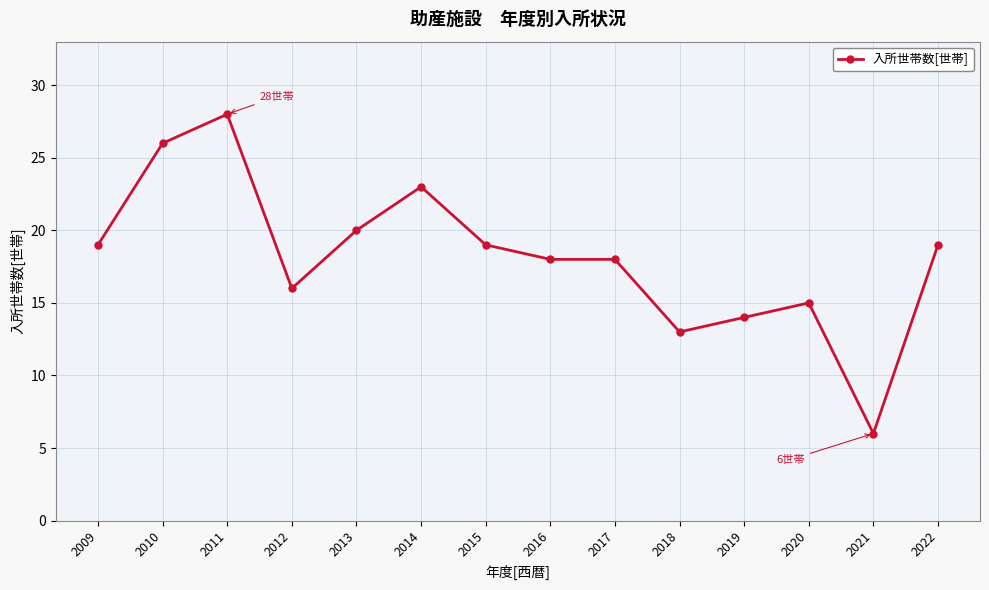

True or false: there are more than 2 points higher than both neighbors.

True